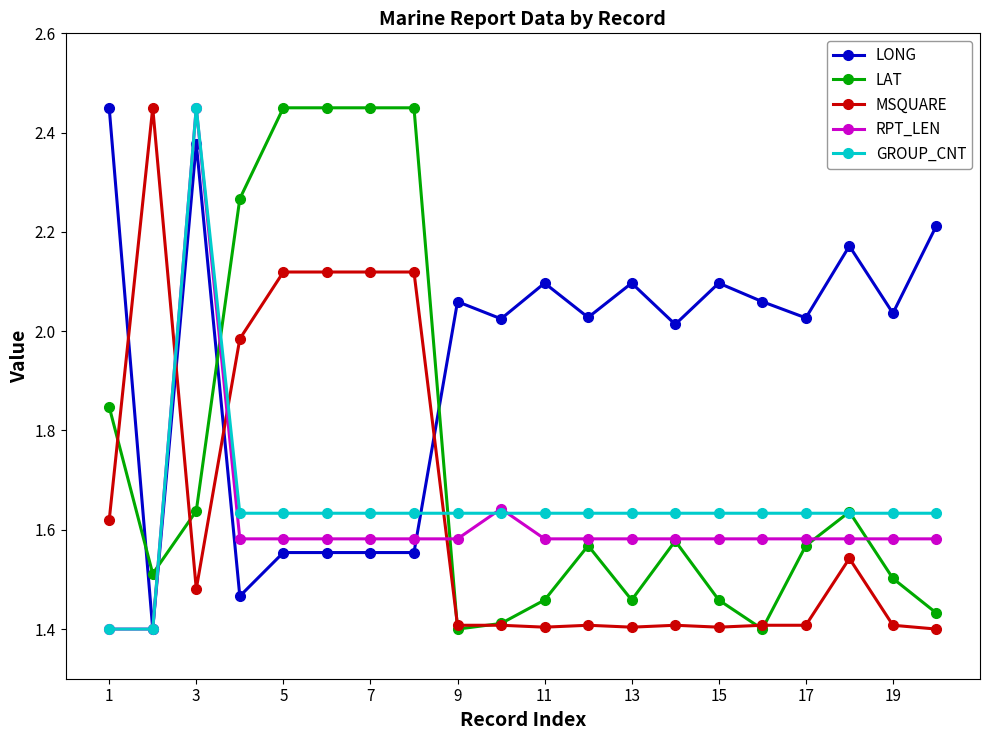

Which series has the largest total across all categories?

LONG